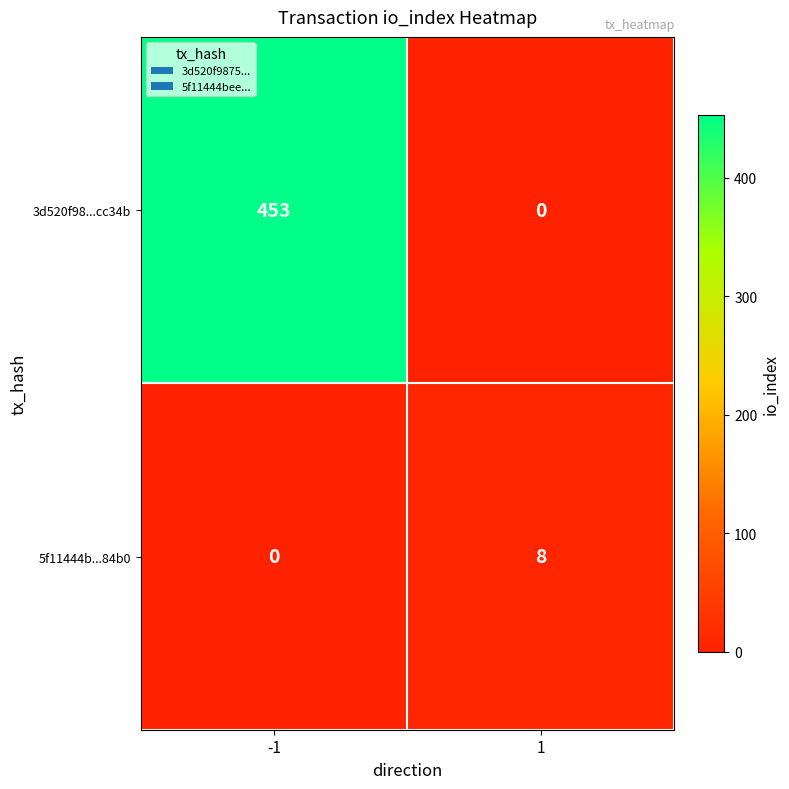

At which category is the sum across all series the highest?

-1